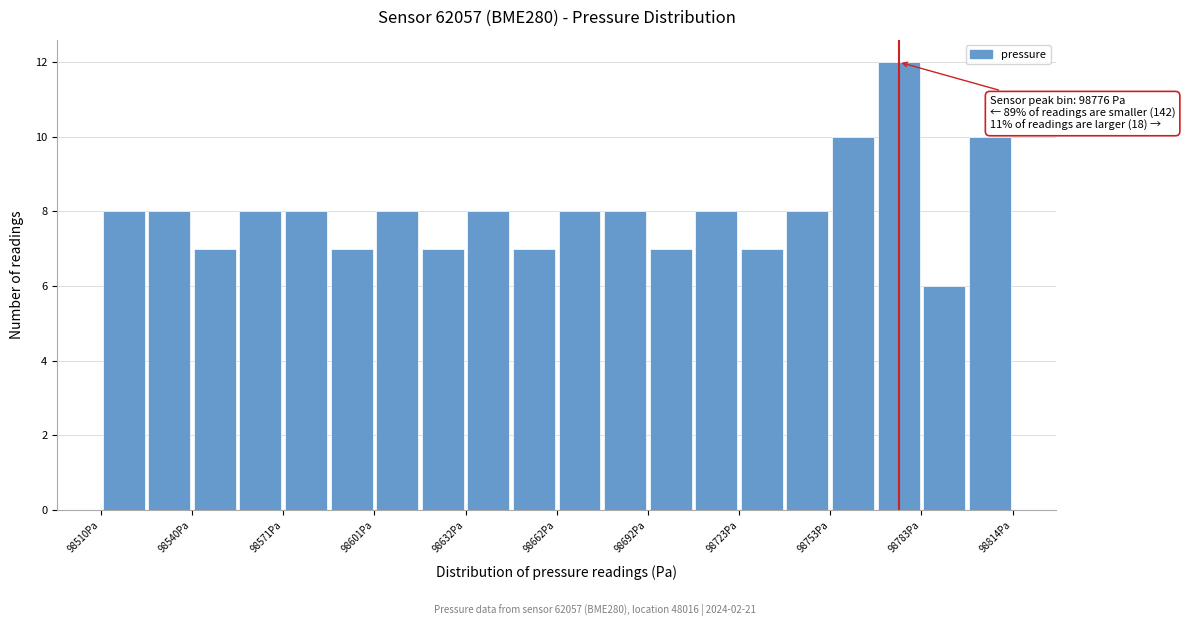

Around what value on the x-axis is the tallest bar? Give the approximate position of its centre, as read against the axis.

98775